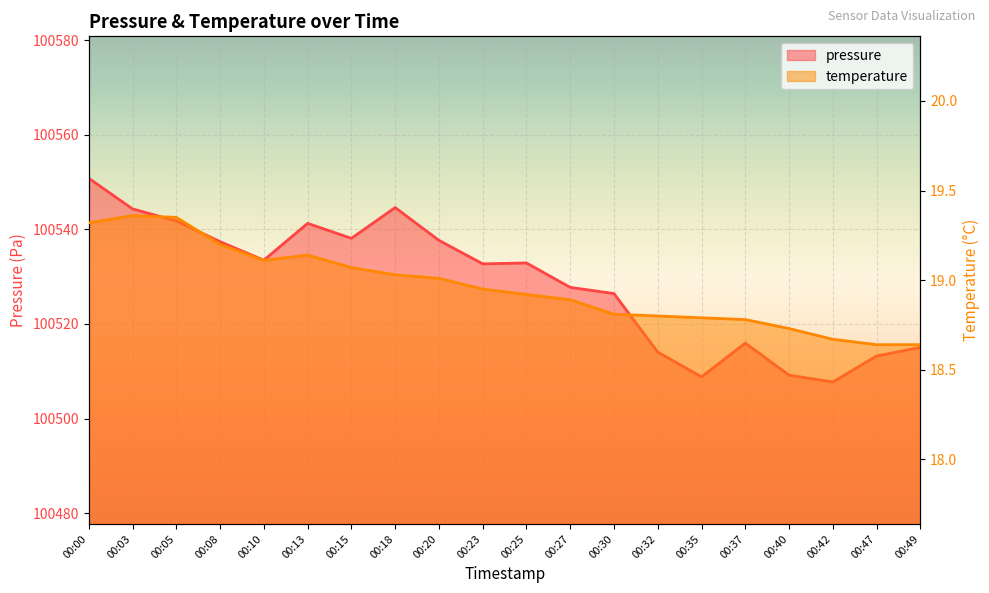

Is it true that temperature equals 18.9 at 00:23?

True